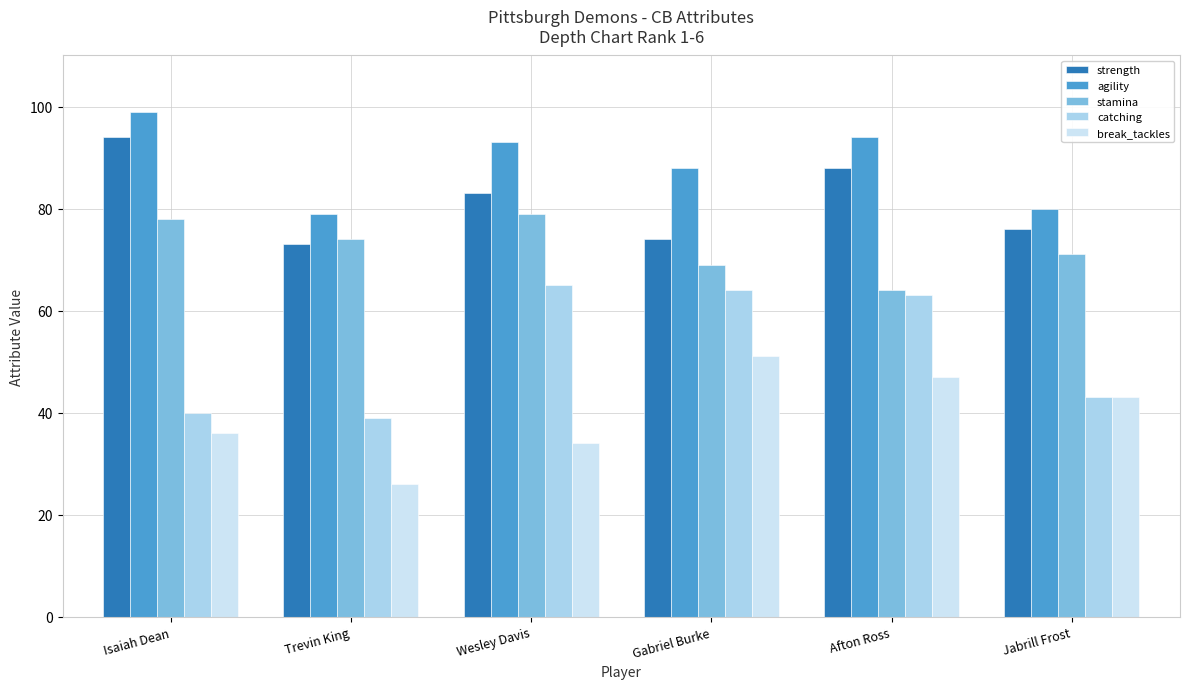

What is the label of the 1st bar from the left?

Isaiah Dean